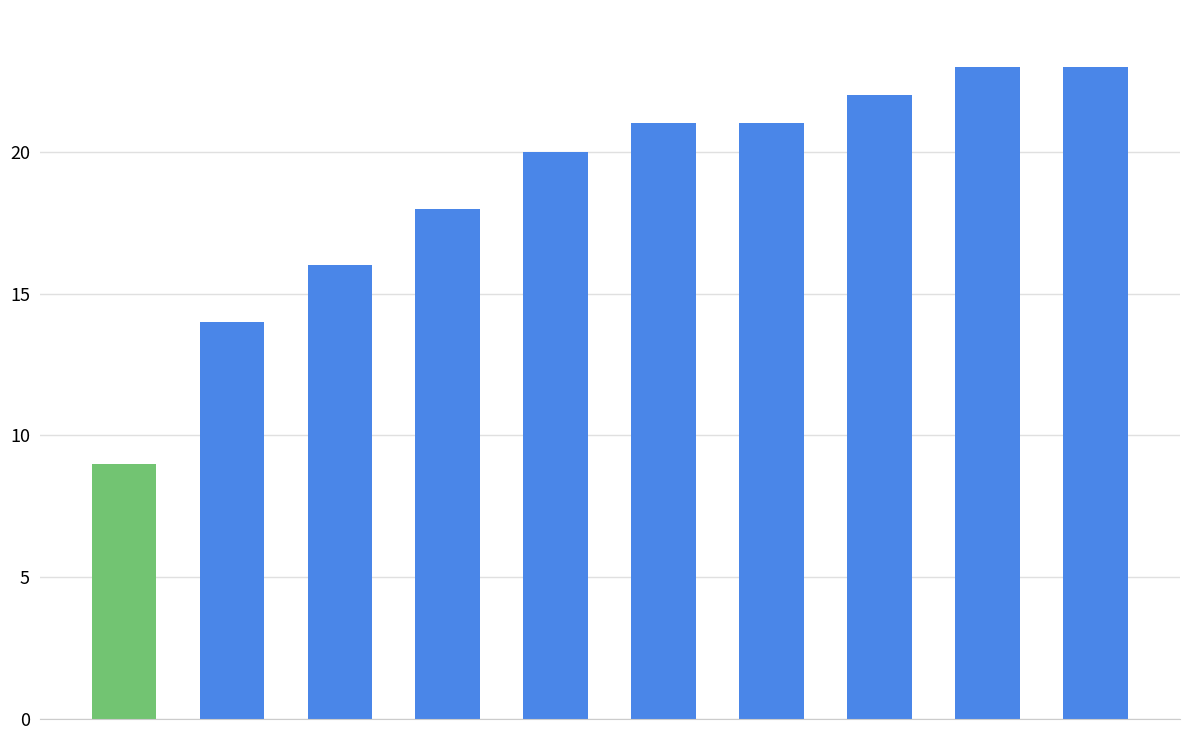

Count the number of values greater than 21.

3